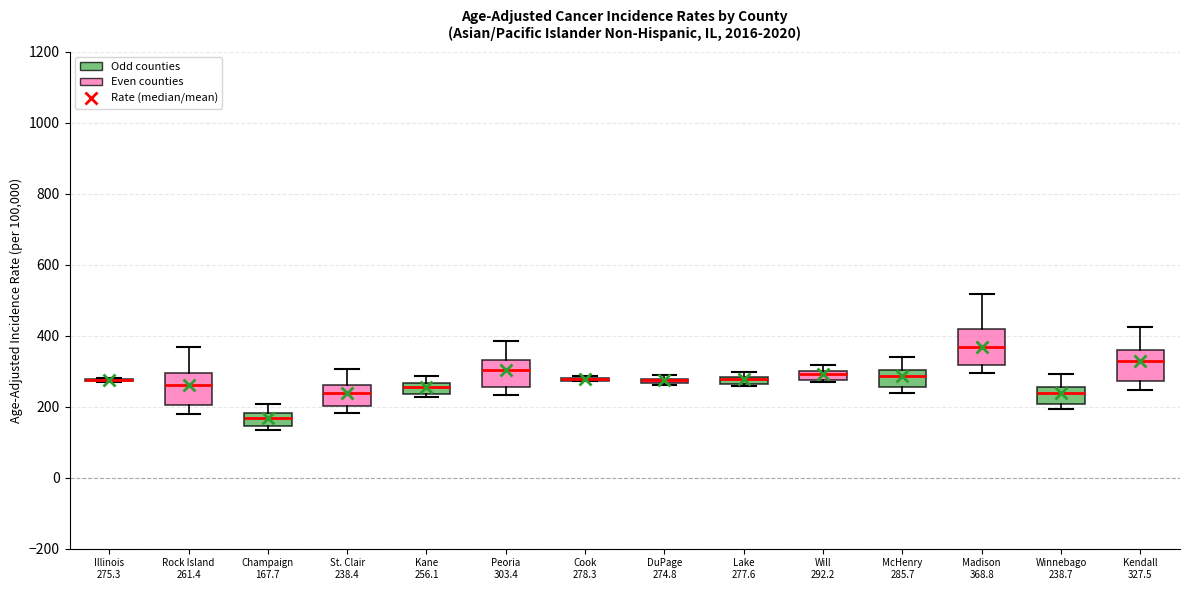

Where is the upper edge of the box for Lake 277.6 on the y-axis? The values are not printed on the chart, so give them approximately, as read against the axis.

280